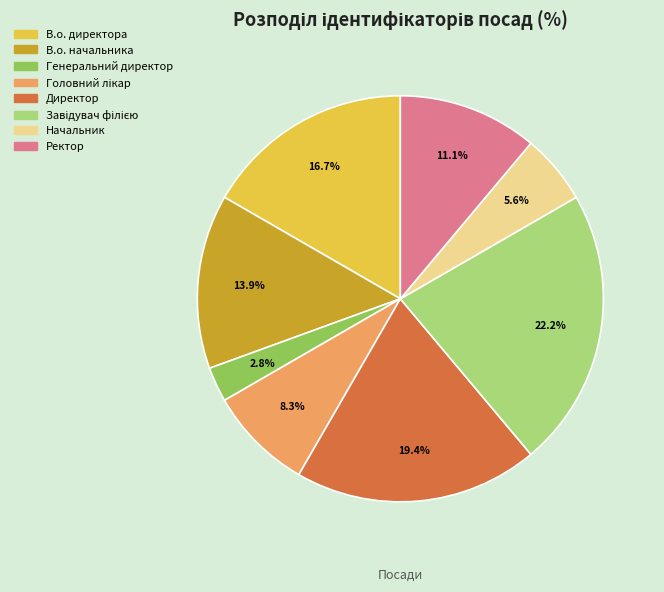

How many segments does this pie chart have?

8